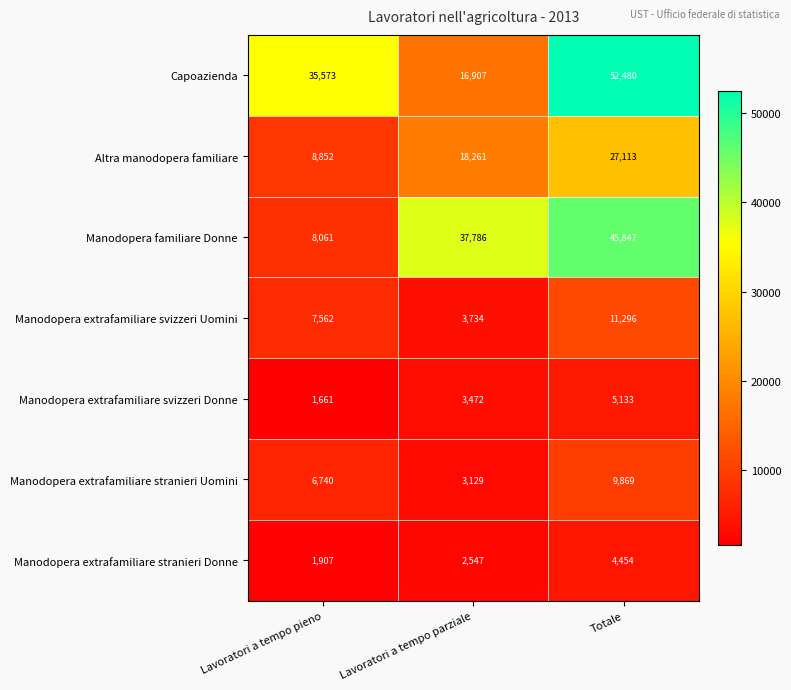

What is the difference between the highest and lowest values at Lavoratori a tempo pieno?

33912